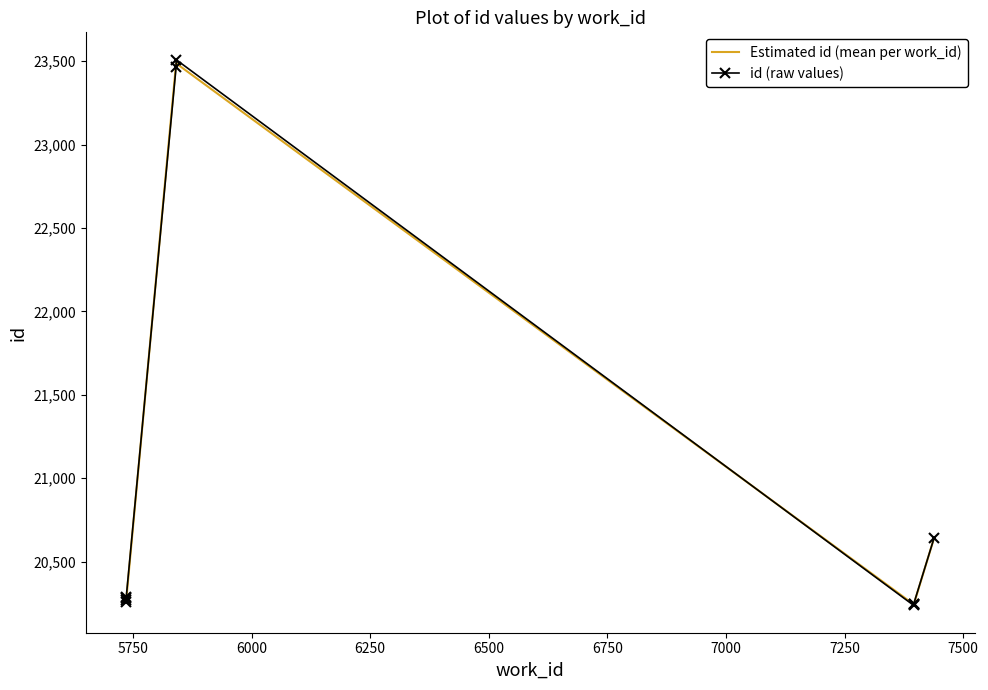

Is it true that the value at 5841 is 8365?

False